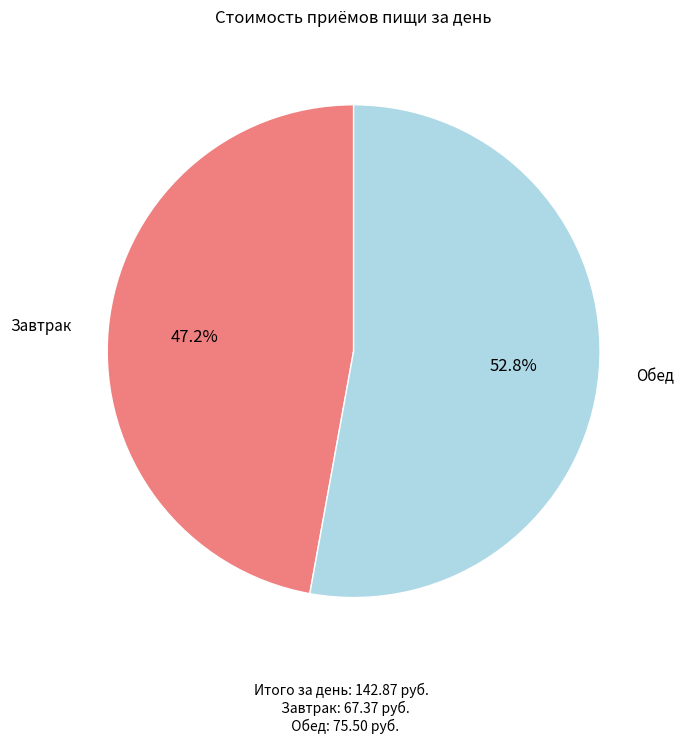

To the nearest percent, what is the average slice percentage?

50%